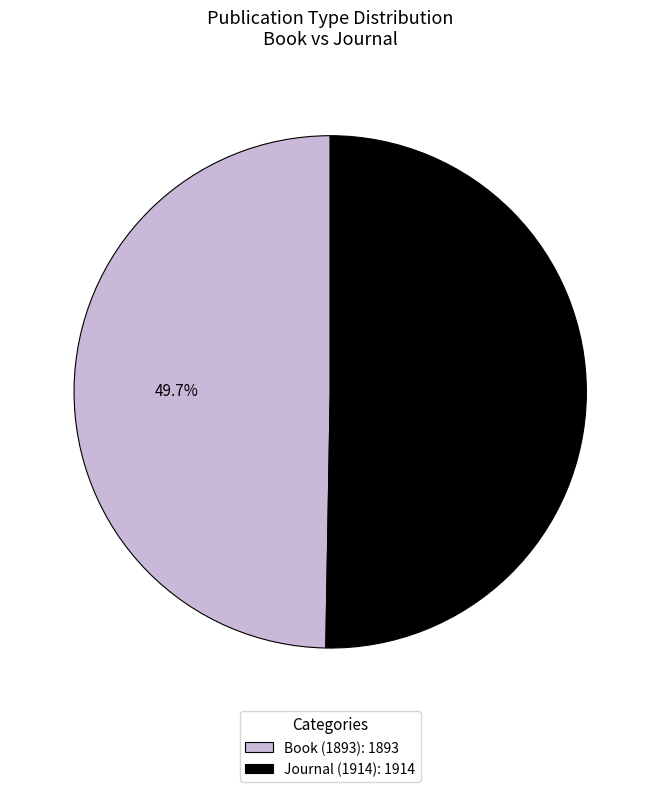

To the nearest percent, what is the difference between the Journal (1914) and Book (1893) slice percentages?

1%